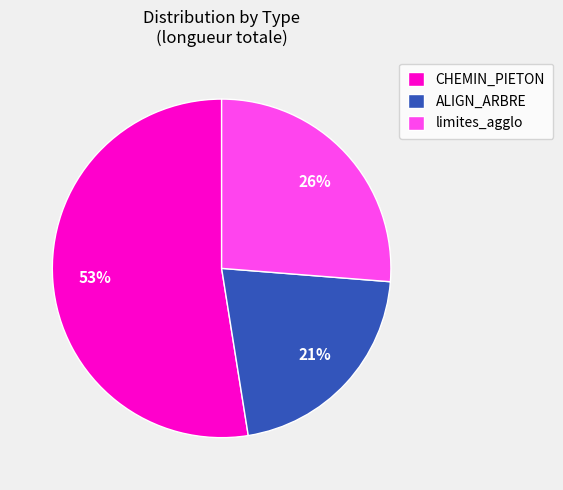

What percentage is the ALIGN_ARBRE slice, to the nearest percent?

21%